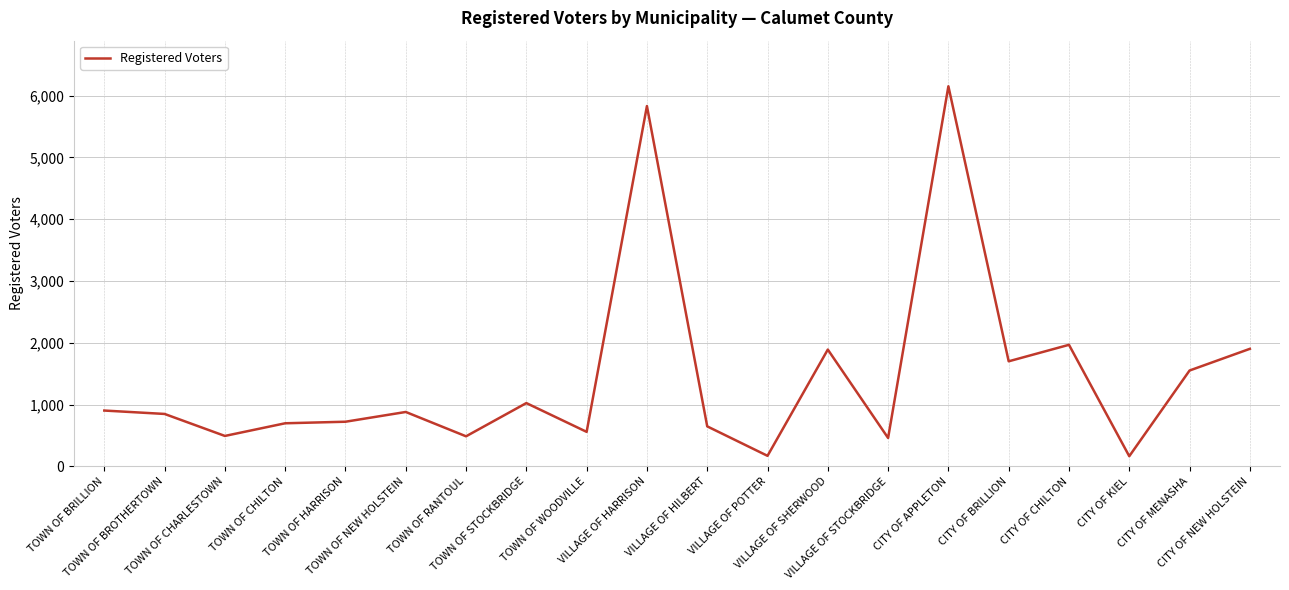

What is the difference between the maximum and minimum values?

5988